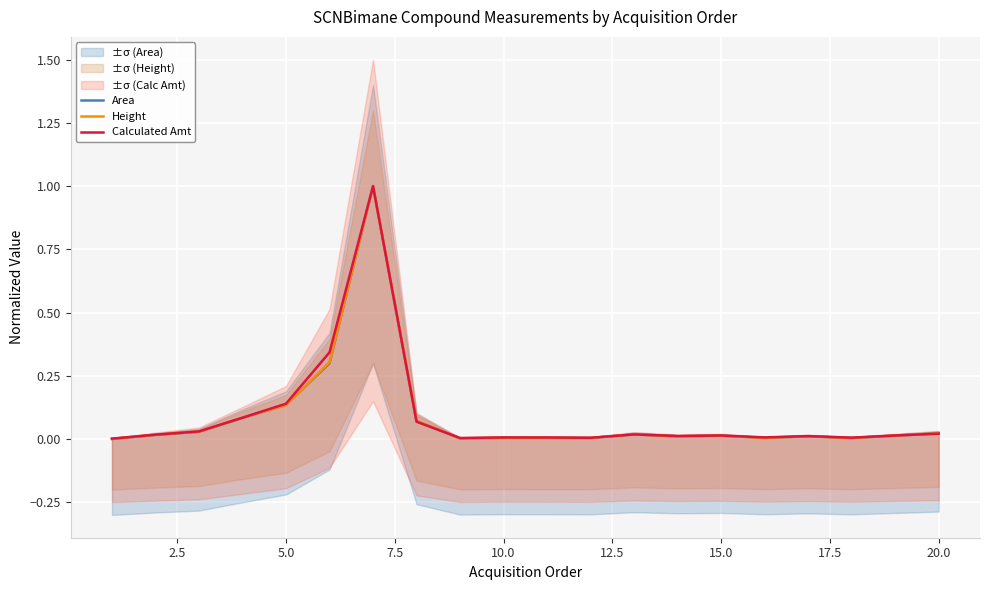

How many interior local valleys does the Height series have?

5